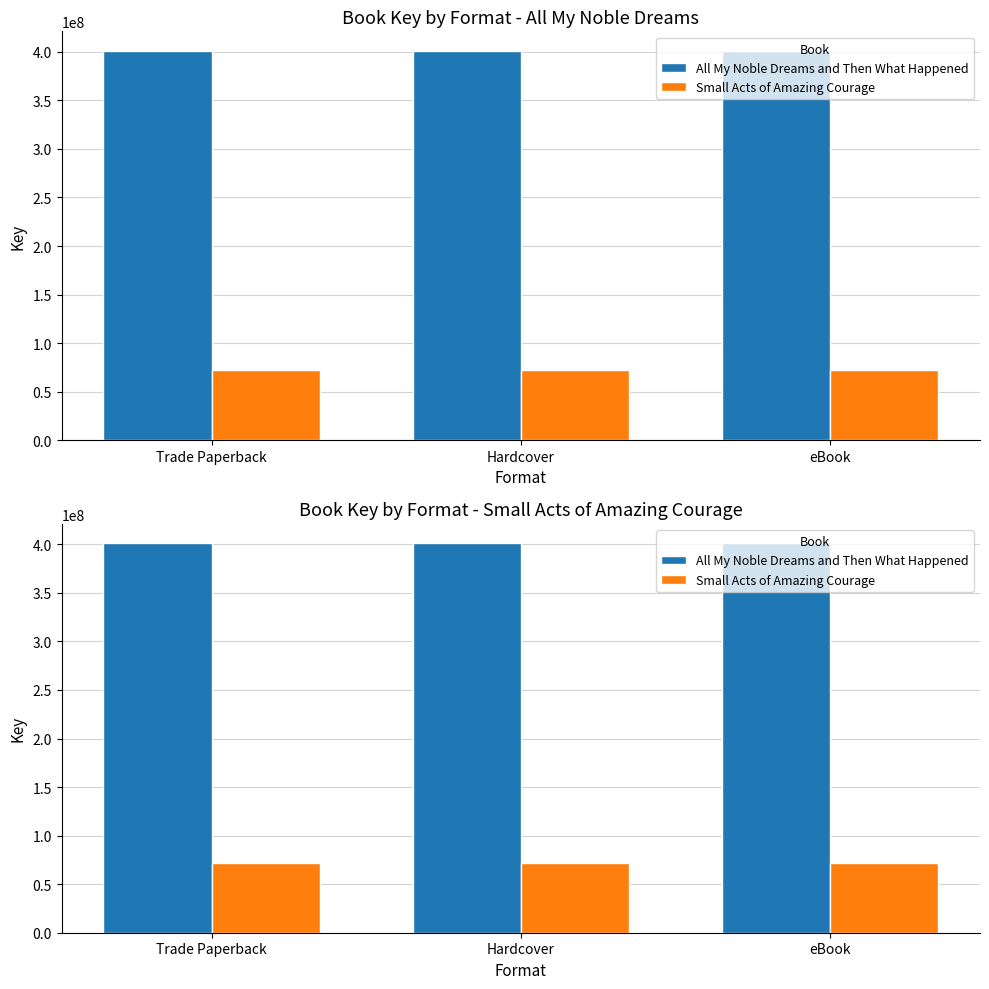

Which category has the highest value in the All My Noble Dreams and Then What Happened series?

Trade Paperback